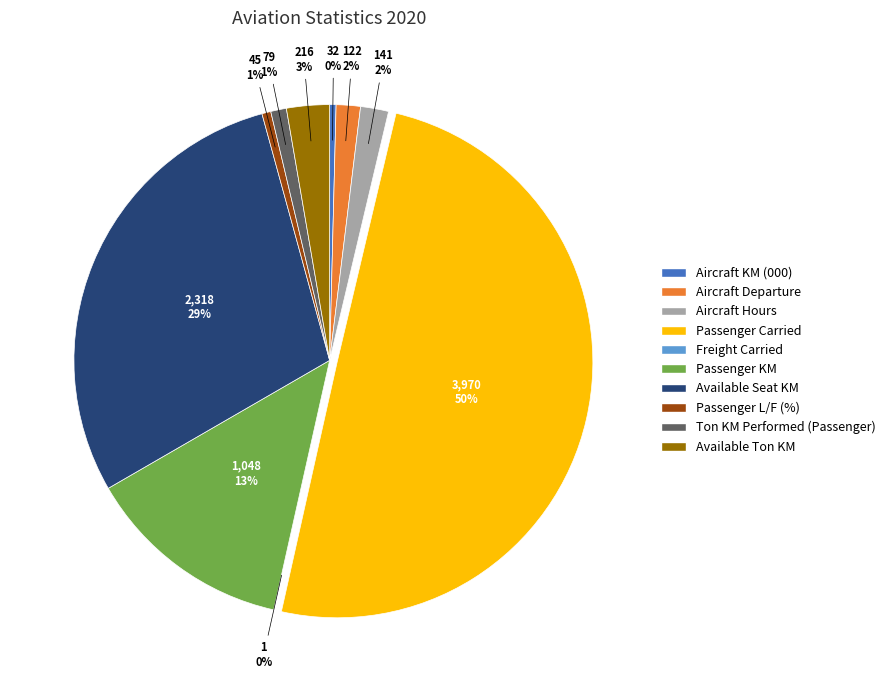

To the nearest percent, what is the combined percentage of Aircraft Departure and Passenger KM?

15%